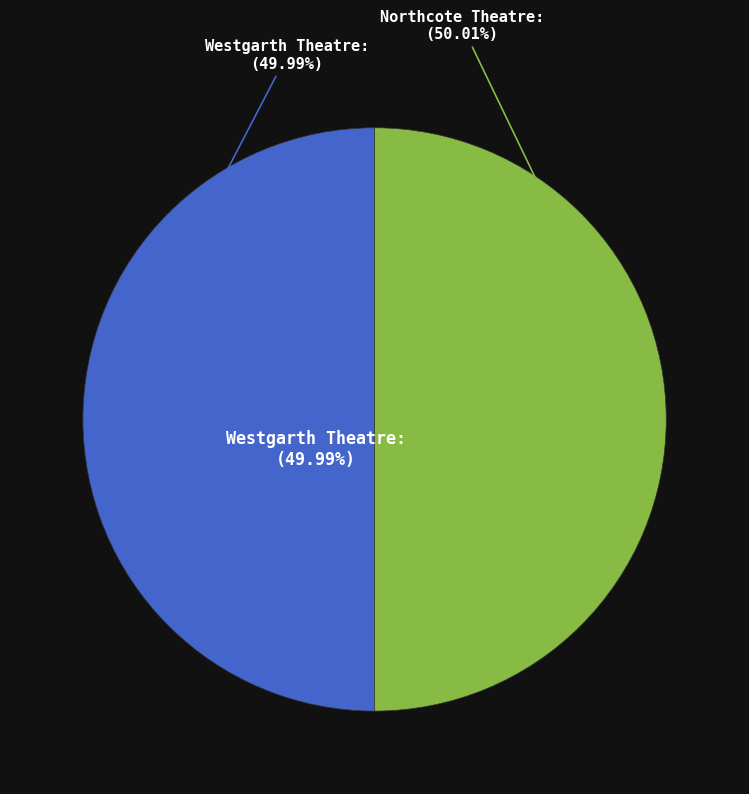

Combined, do Westgarth Theatre and Northcote Theatre account for over 50%?

Yes